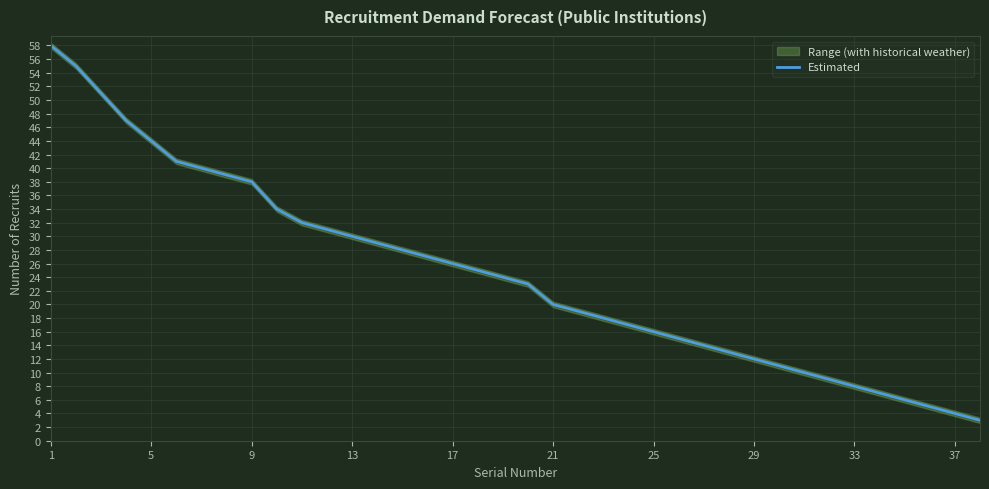

How many categories are shown in the chart?

38